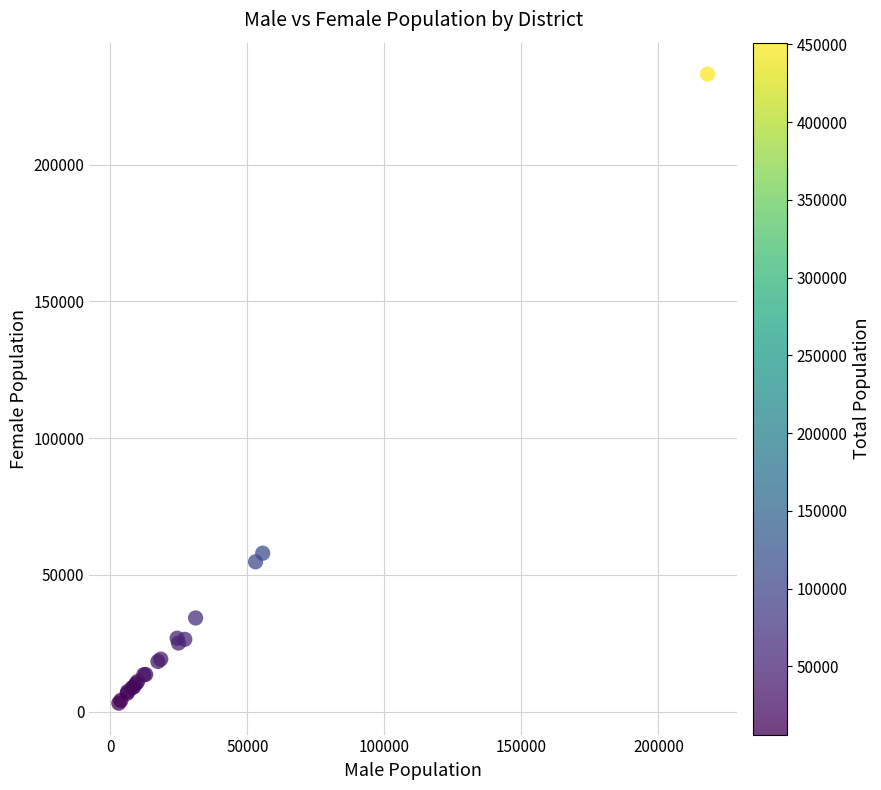

What Y value in the scatter plot is closest to 118112?

57932